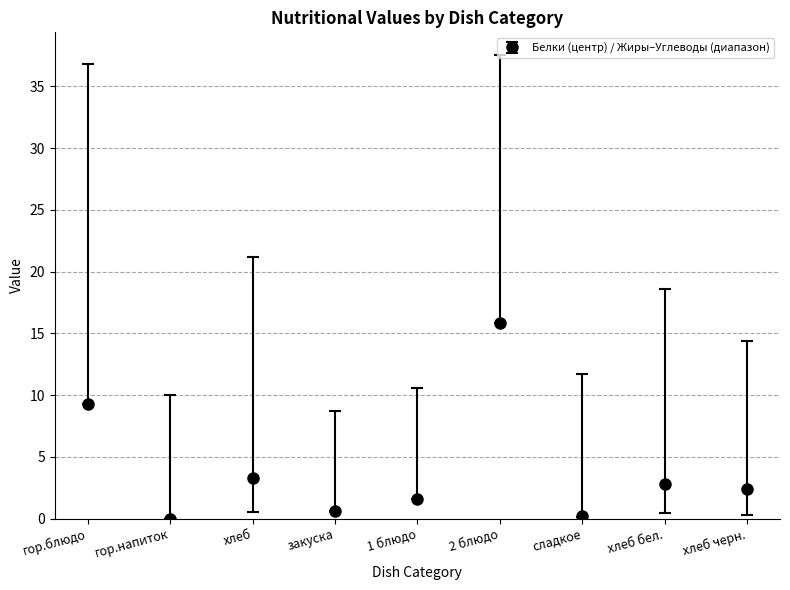

True or false: the data shows 9.3 at гор.блюдо.

True